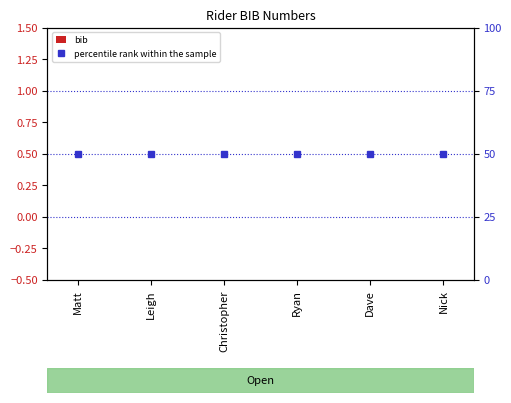

What is the greatest value displayed?

50